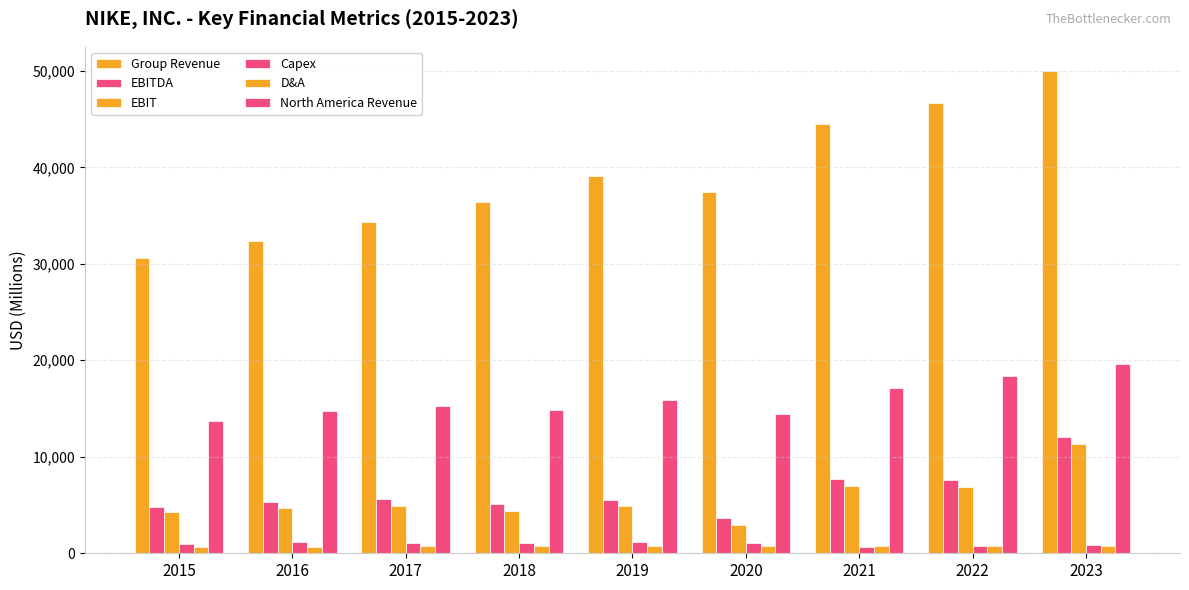

What is the sum of the EBIT values at 2019 and 2022?

11706